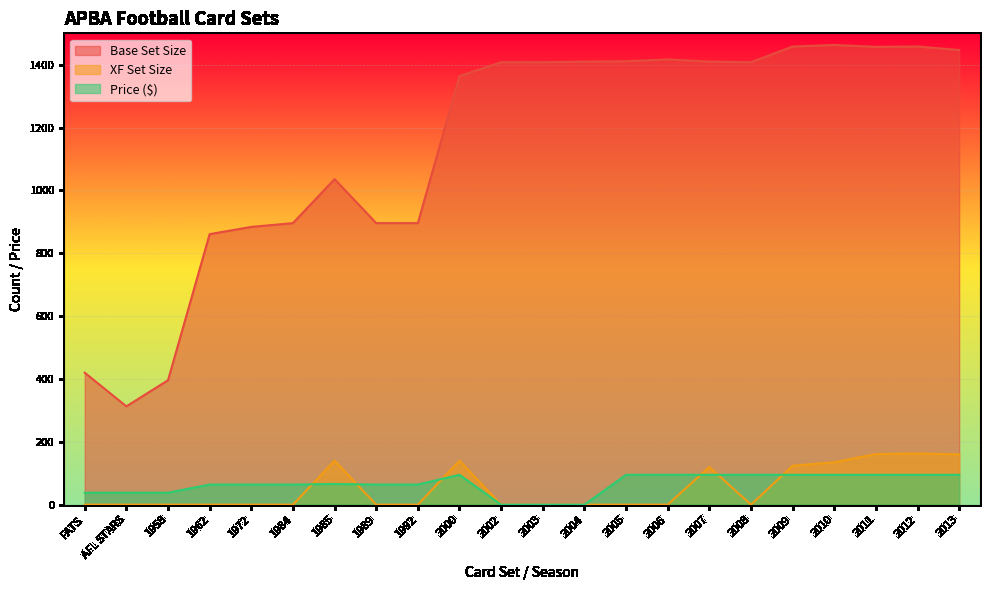

What is the highest value of the Base Set Size series?

1463